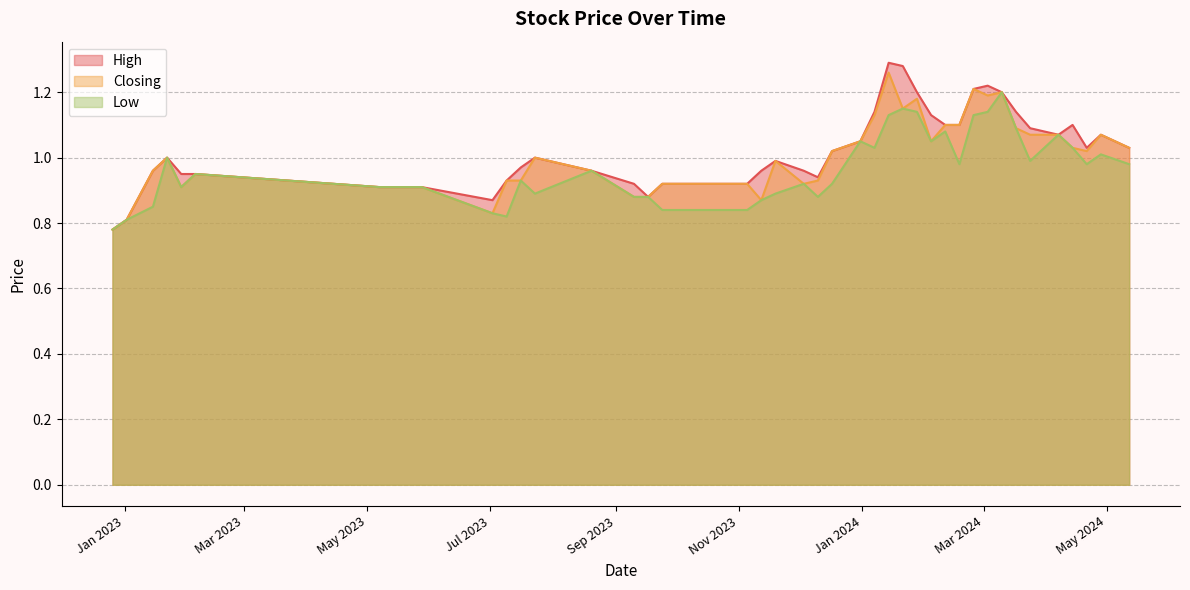

Does the chart have visible grid lines?

Yes